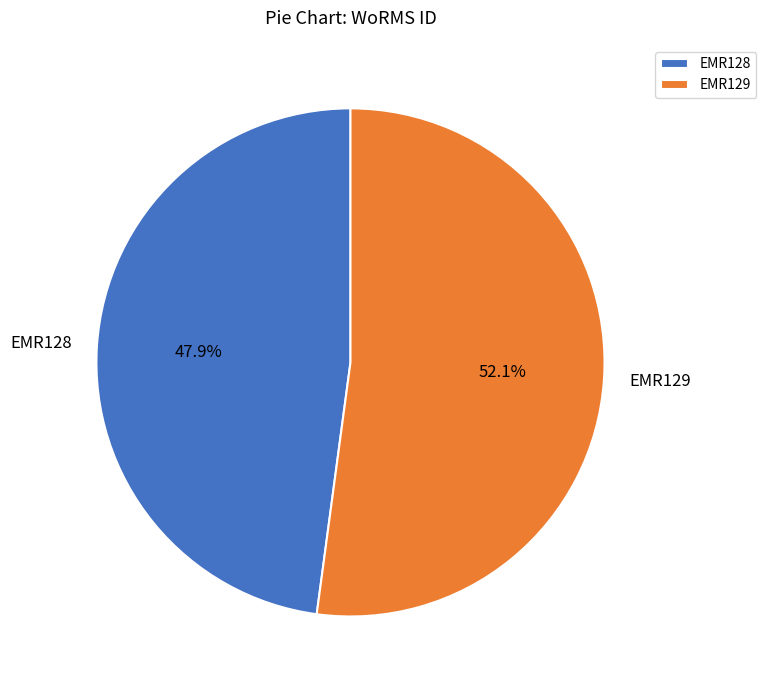

To the nearest percent, what portion does EMR128 represent?

48%